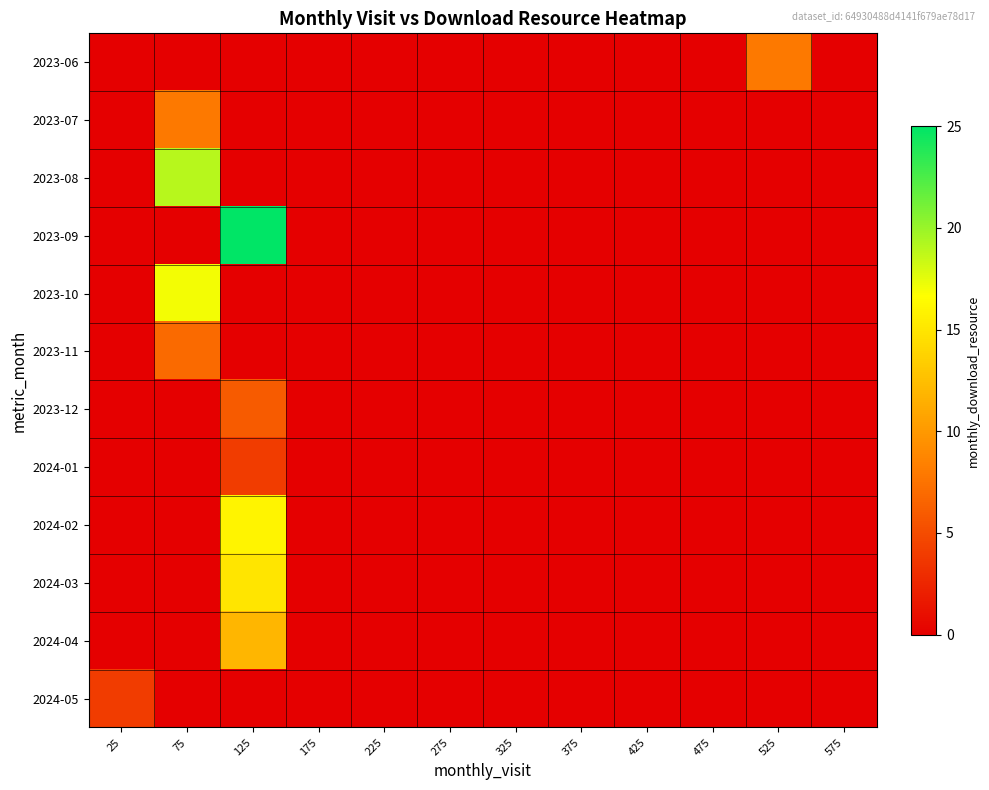

List the series in order of their peak value, highest first.

2023-09, 2023-08, 2023-10, 2024-02, 2024-03, 2024-04, 2023-06, 2023-07, 2023-11, 2023-12, 2024-01, 2024-05